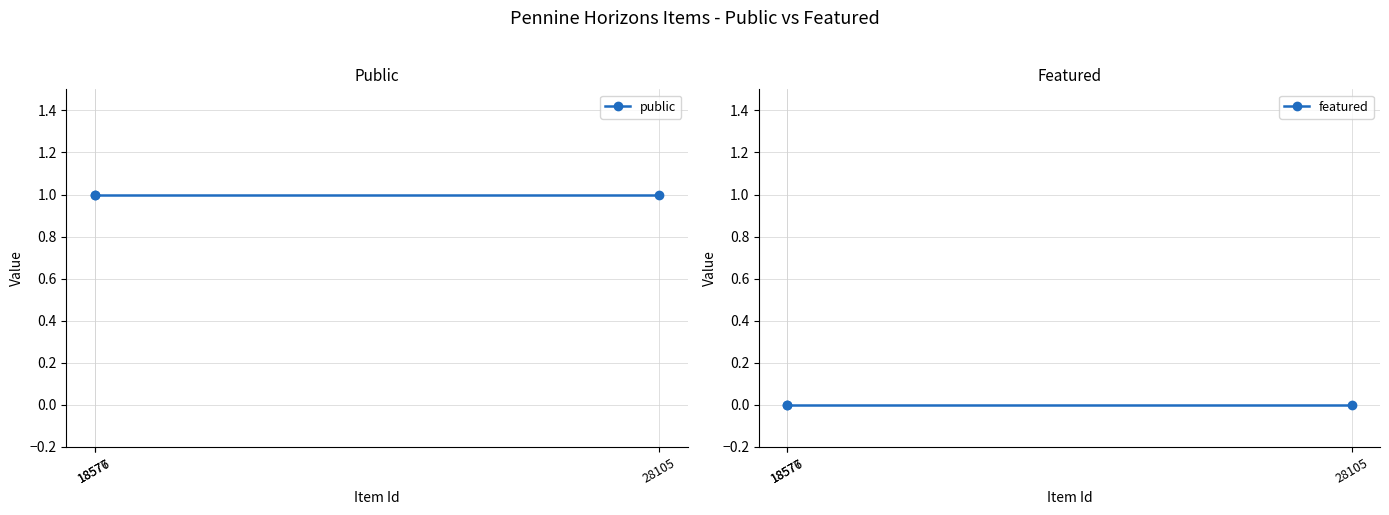

At how many categories does at least one series exceed 0?

3